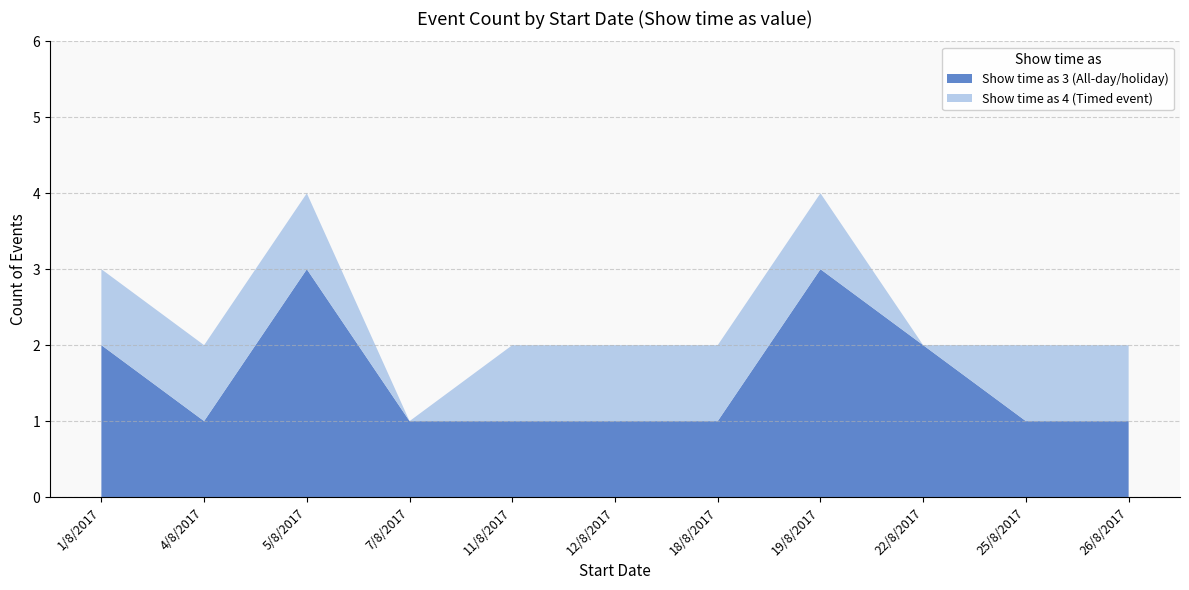

The value of Show time as 3 (All-day/holiday) at 22/8/2017 is 0. True or false?

False